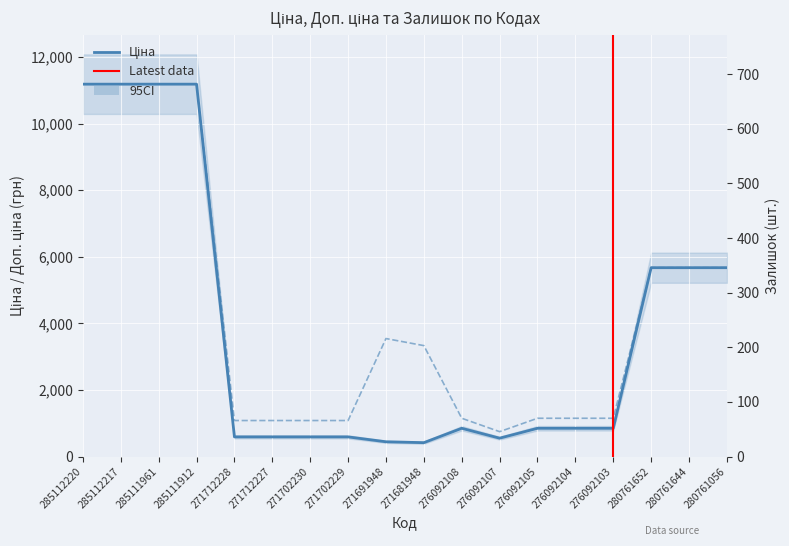

Between 285112220 and 271702230, which is larger?

285112220